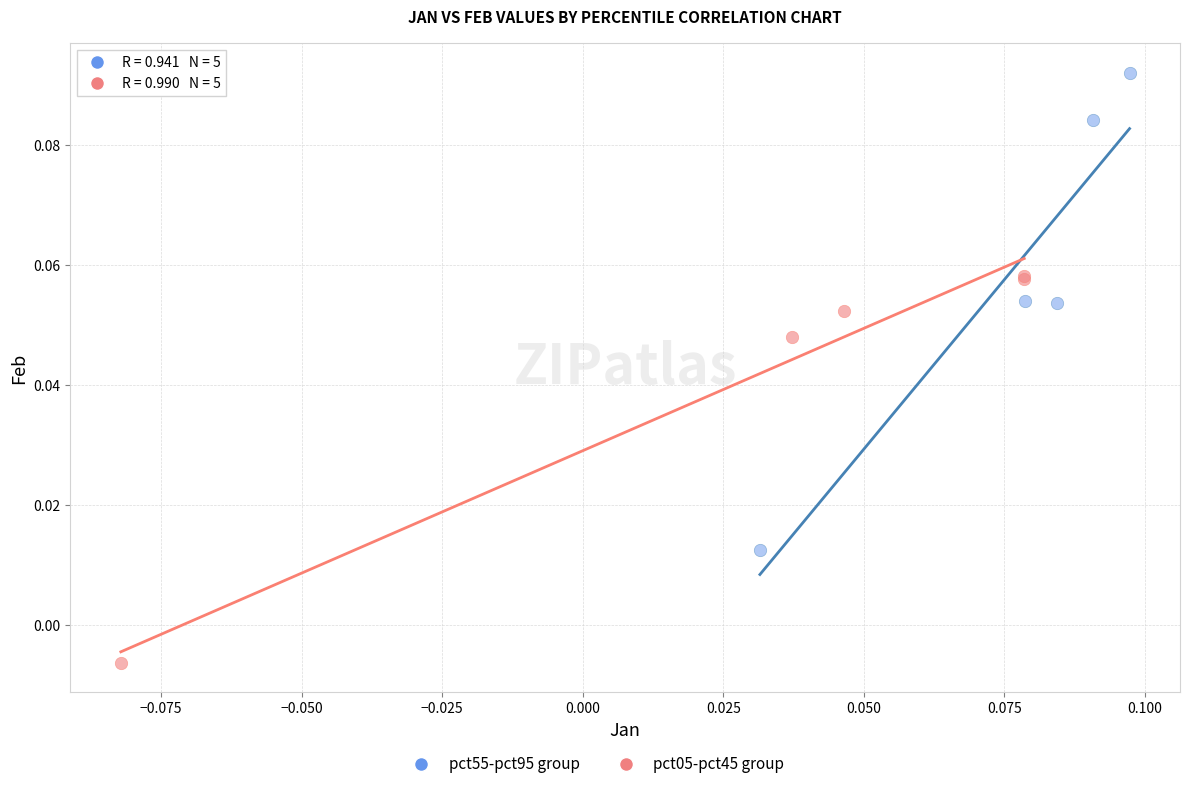

Which series reaches the minimum Y coordinate?

pct05-pct45 group